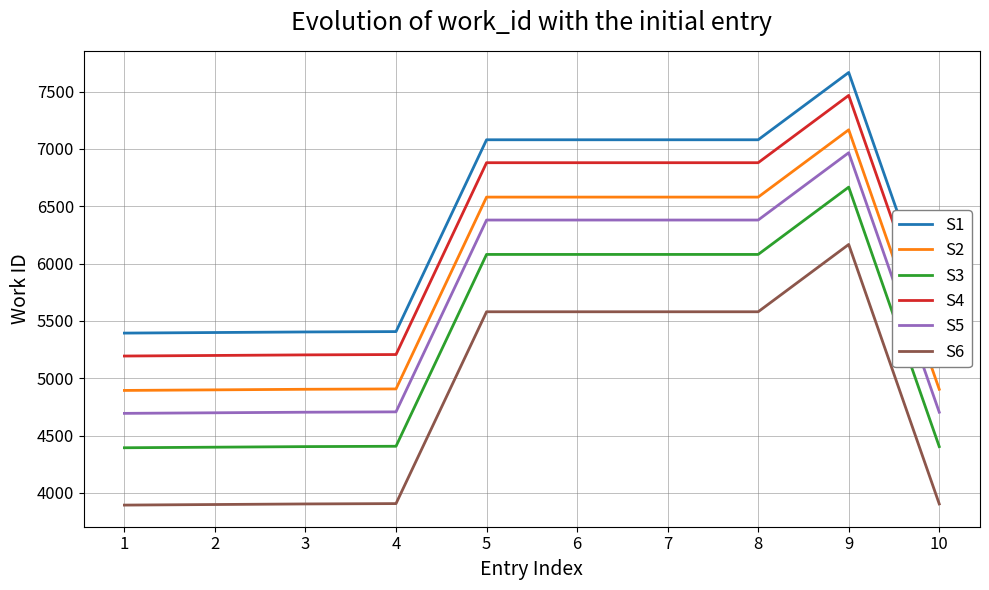

What is the sum of all S5 values?

55995